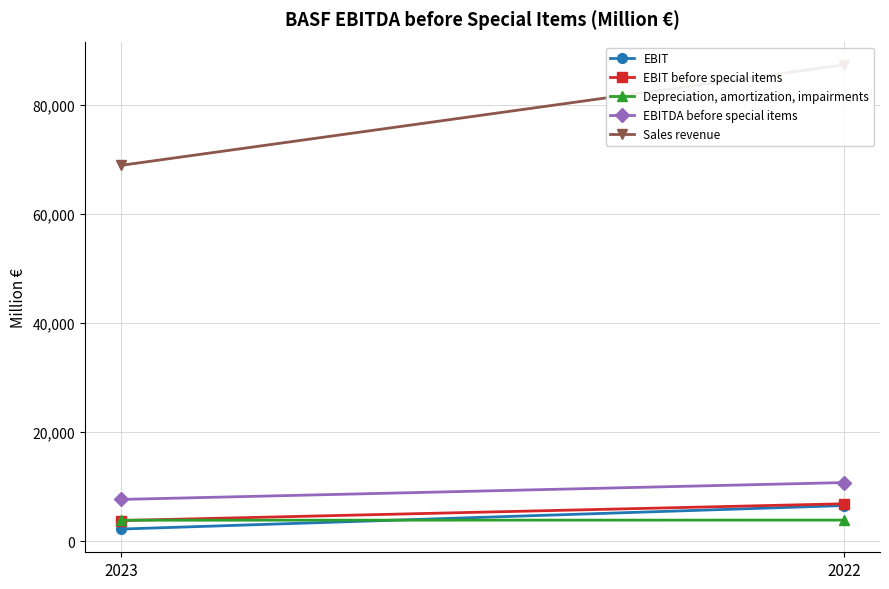

What is the value of the EBITDA before special items point at the 2nd from the left?

10762